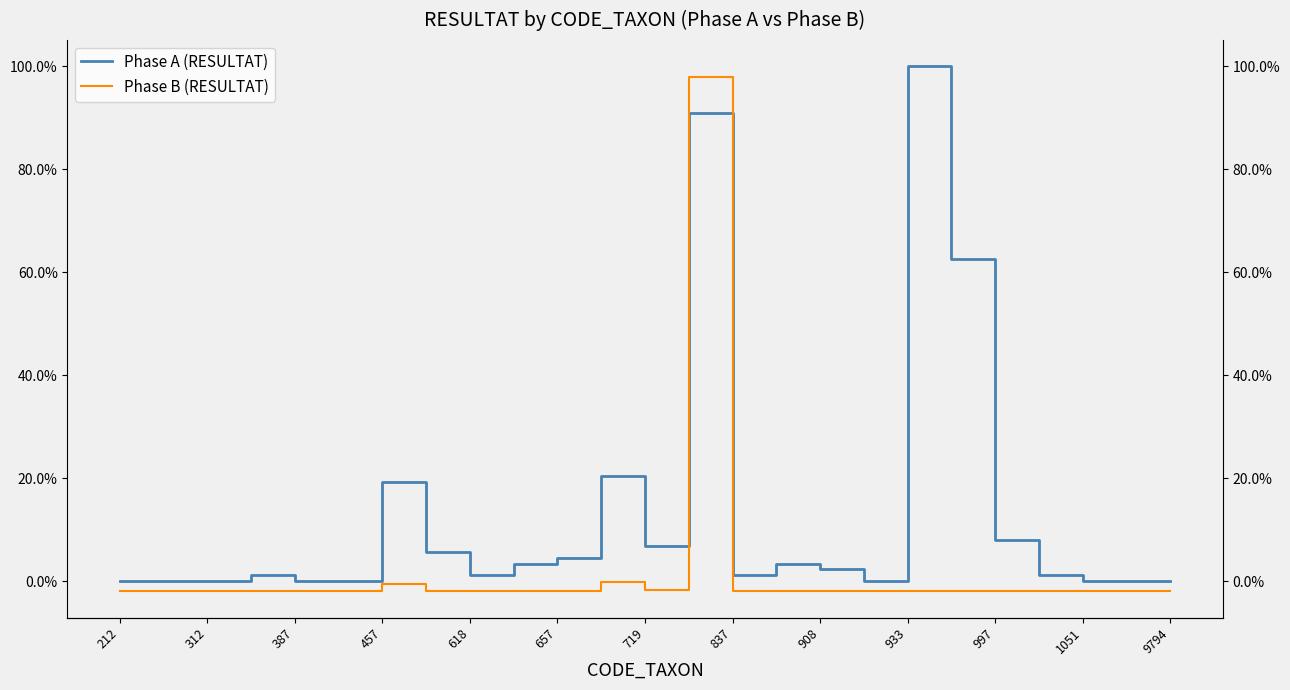

Is the value of Phase B (RESULTAT) at 9794 greater than the value of Phase A (RESULTAT) at 15?

No